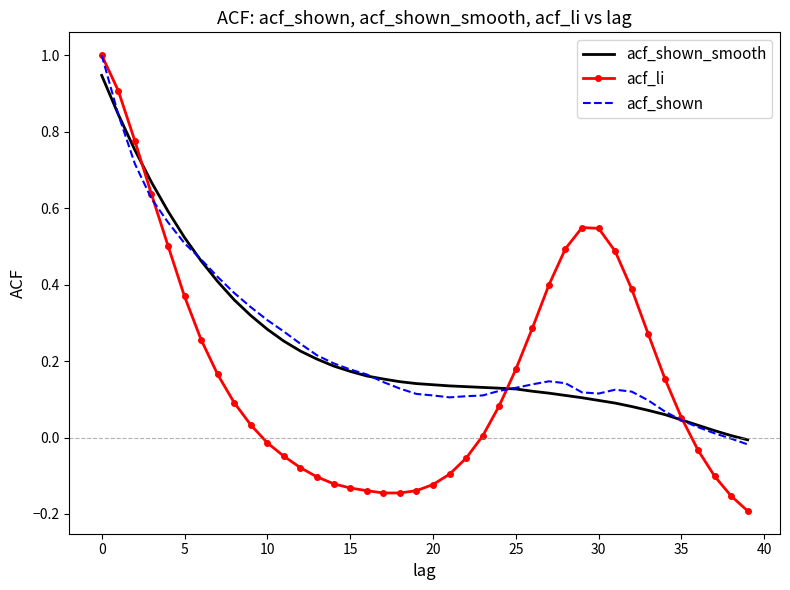

Which series has the largest range (max minus min)?

acf_li